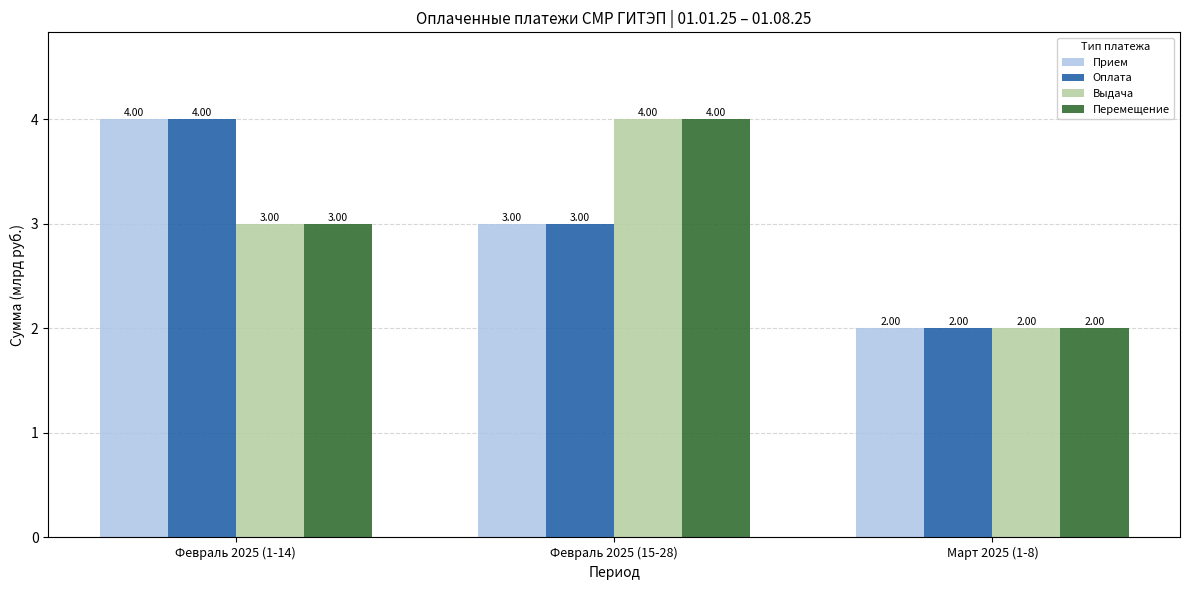

What is the total value across all series at Февраль 2025 (15-28)?

14.0